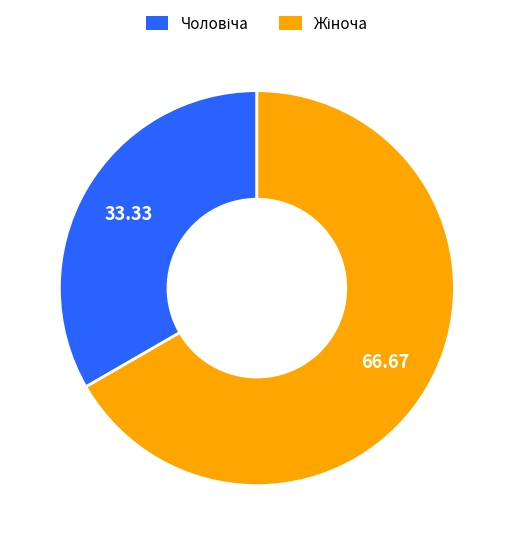

Is there any slice that represents more than half of the pie?

Yes